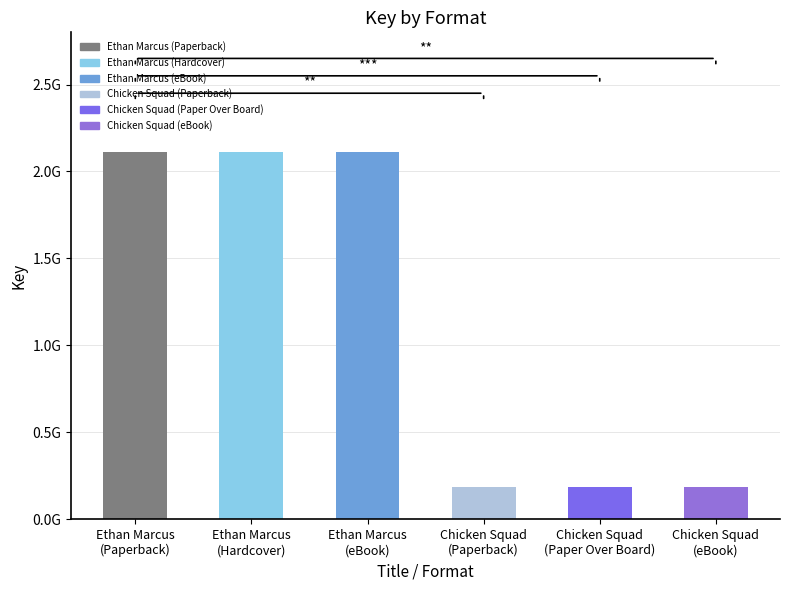

Which category has the highest value across all series?

Ethan Marcus
(Paperback)